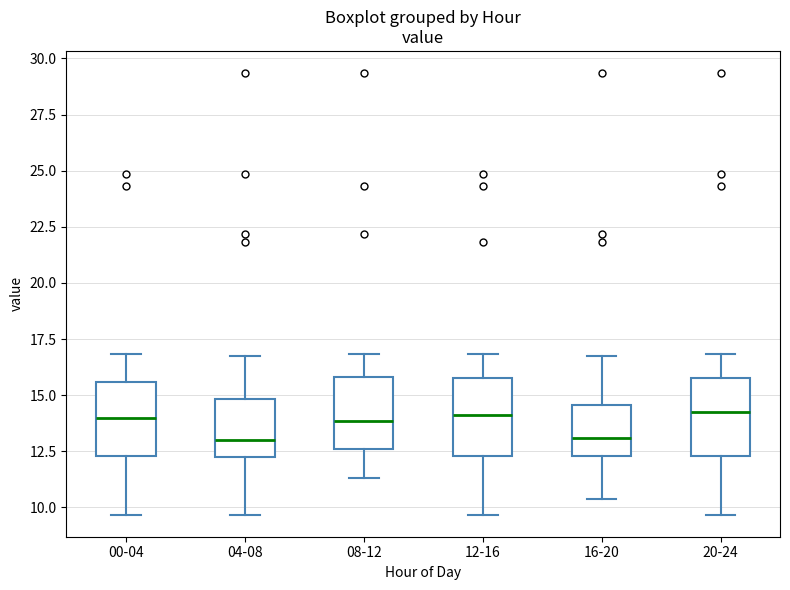

Reading left to right, transcribe this box plot: for each box, give where its median line is, the range the box spans, and where its two whiskers end, as read against the y-axis. The values are not printed on the chart, so give them approximately, as read against the axis.

00-04: median 14.0, box 12.5 to 15.5, whiskers 9.5 to 17.0
04-08: median 13.0, box 12.0 to 15.0, whiskers 9.5 to 16.5
08-12: median 14.0, box 12.5 to 16.0, whiskers 11.5 to 17.0
12-16: median 14.0, box 12.5 to 16.0, whiskers 9.5 to 17.0
16-20: median 13.0, box 12.5 to 14.5, whiskers 10.5 to 16.5
20-24: median 14.5, box 12.5 to 16.0, whiskers 9.5 to 17.0